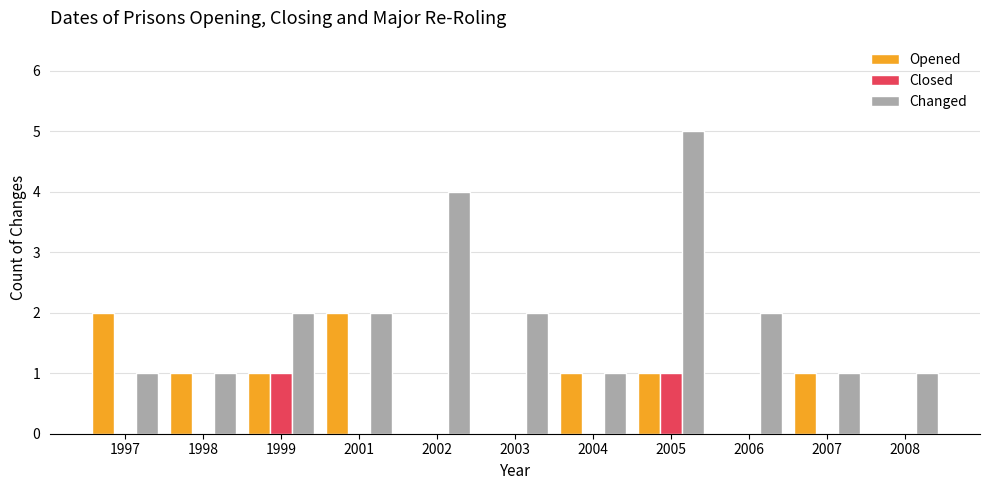

Are the bars horizontal?

No